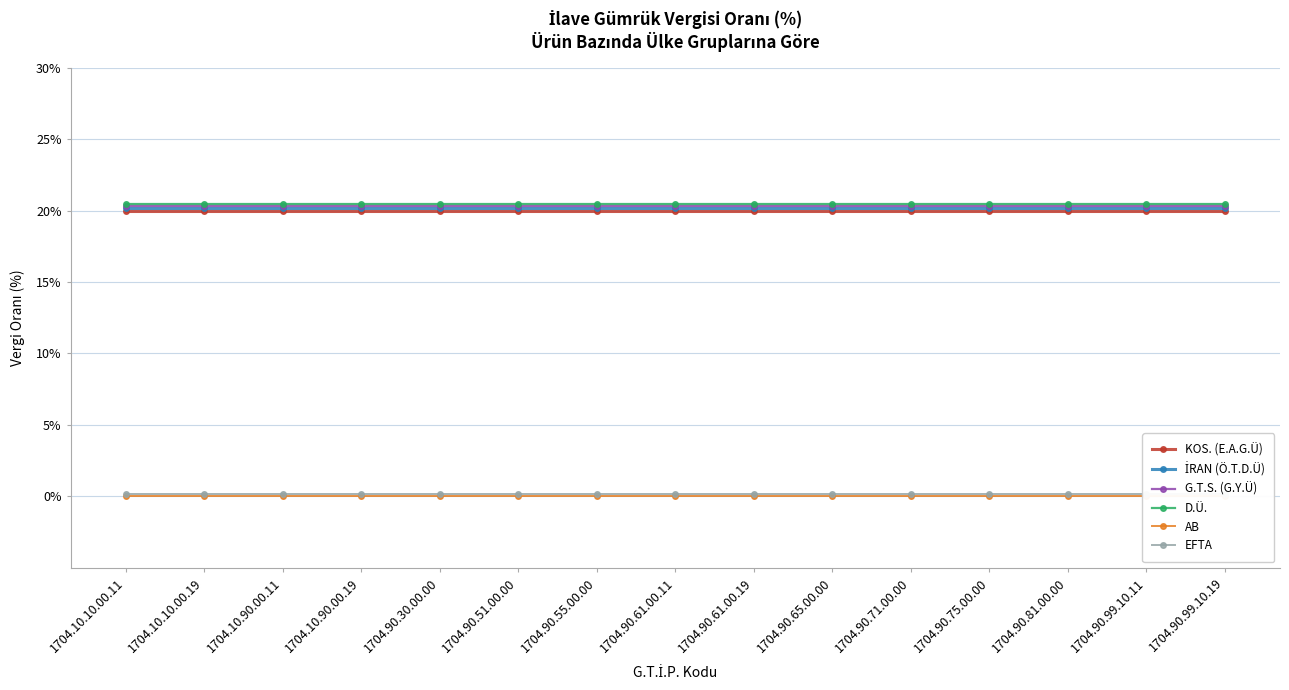

What is the label of the 4th point from the left?

1704.10.90.00.19